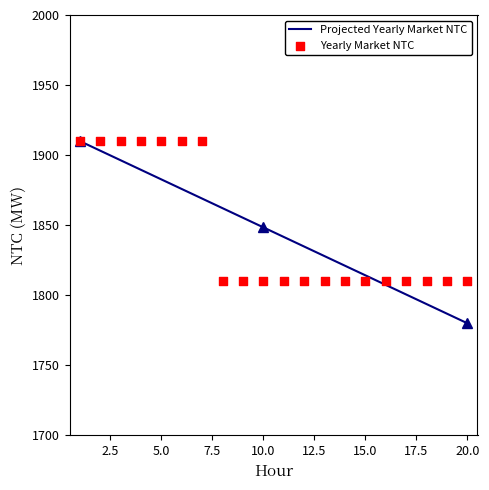

What is the highest value of the Projected Yearly Market NTC series?

1910.0